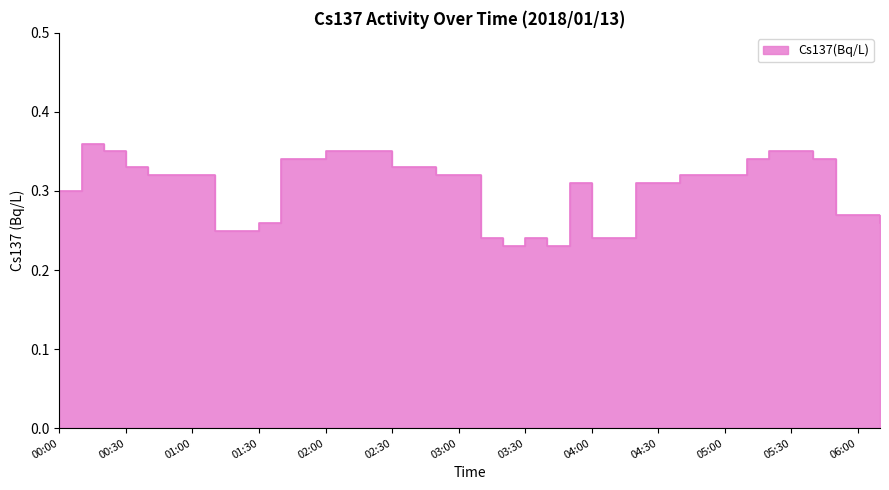

What is the label of the 15th point from the right?

03:50